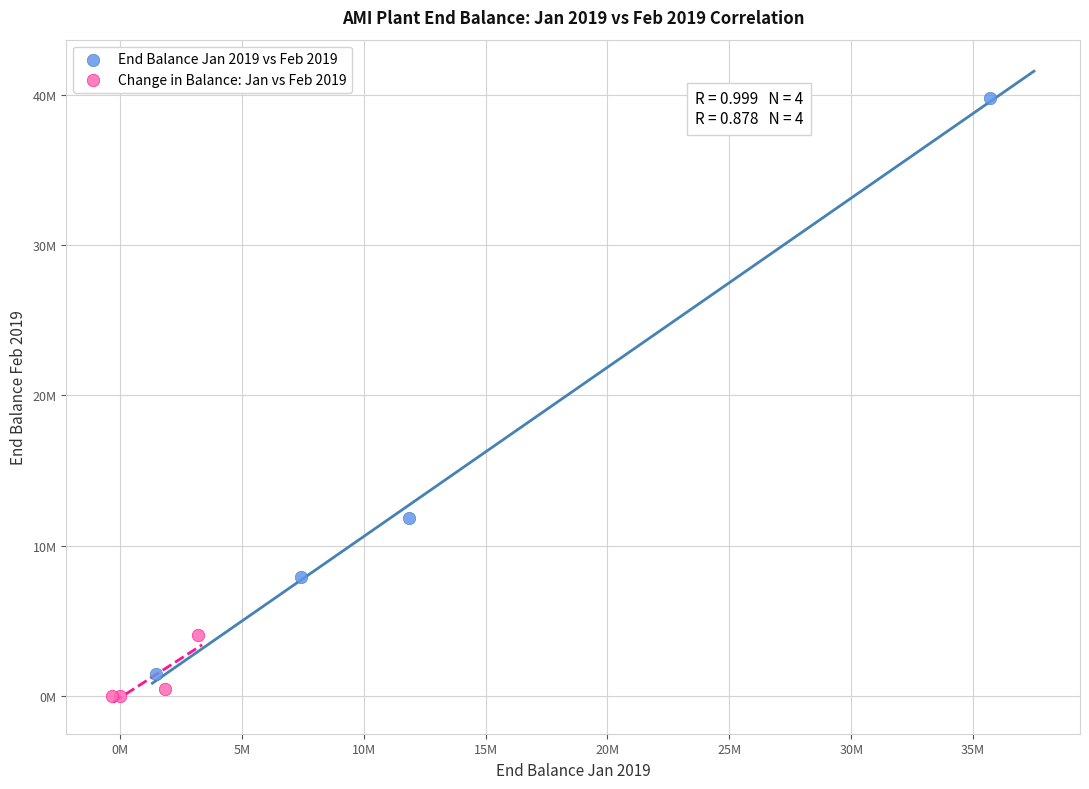

What are all the series names shown in the legend?

End Balance Jan 2019 vs Feb 2019, Change in Balance: Jan vs Feb 2019